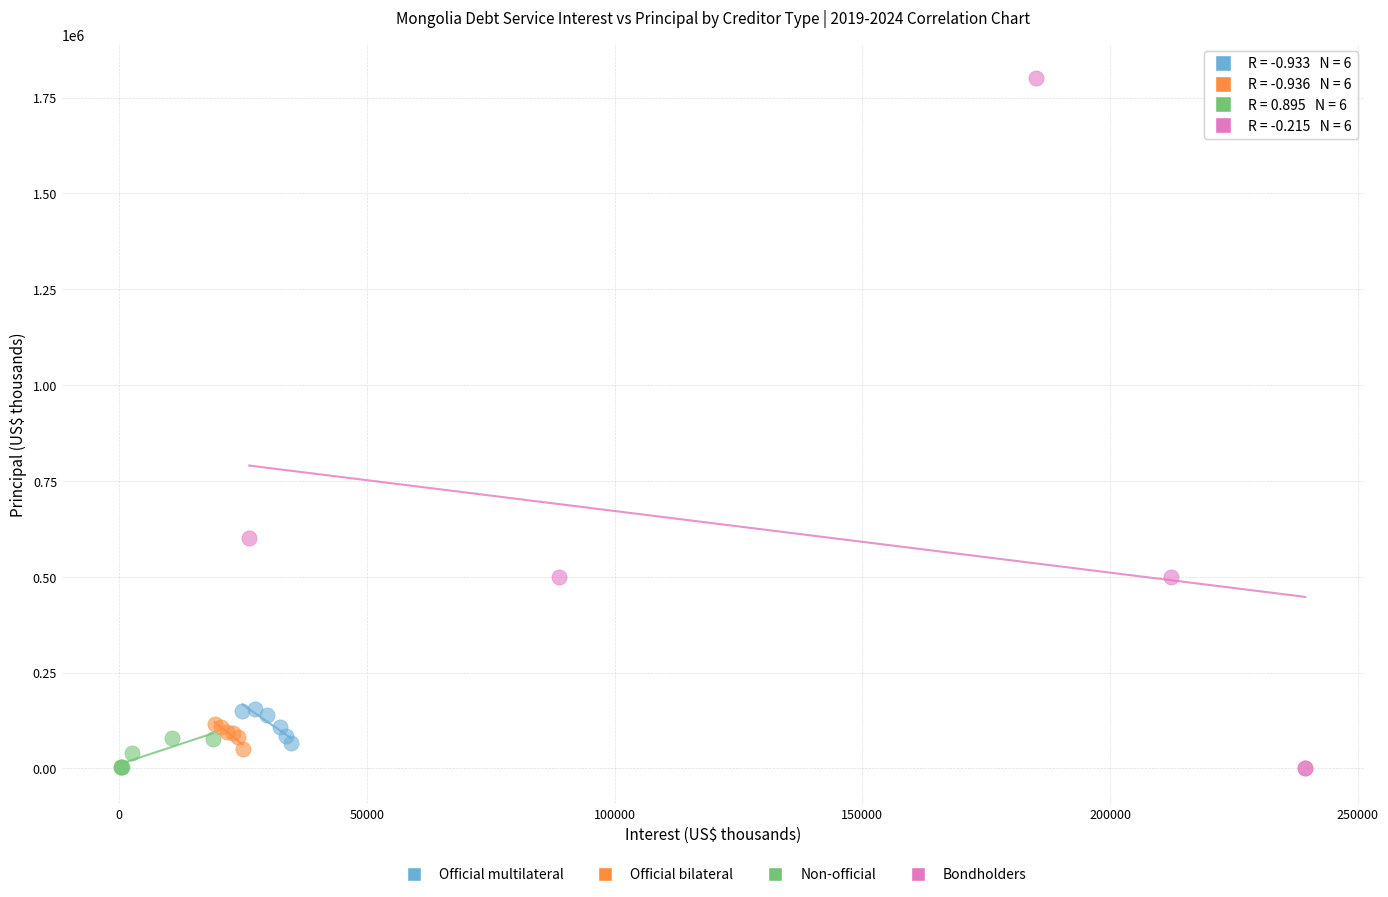

Which series has the largest Y range (max minus min)?

Bondholders